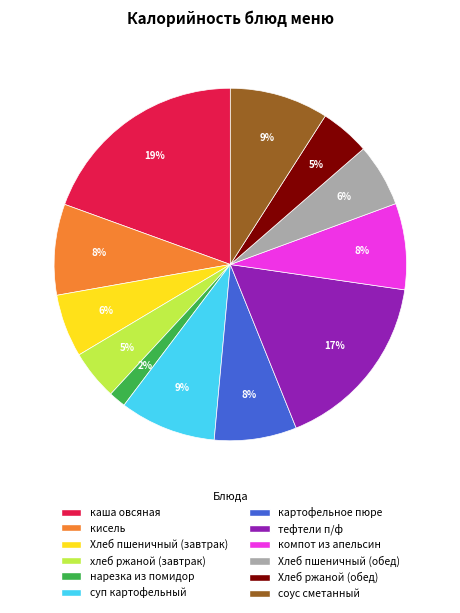

Is there a majority slice in this chart?

No